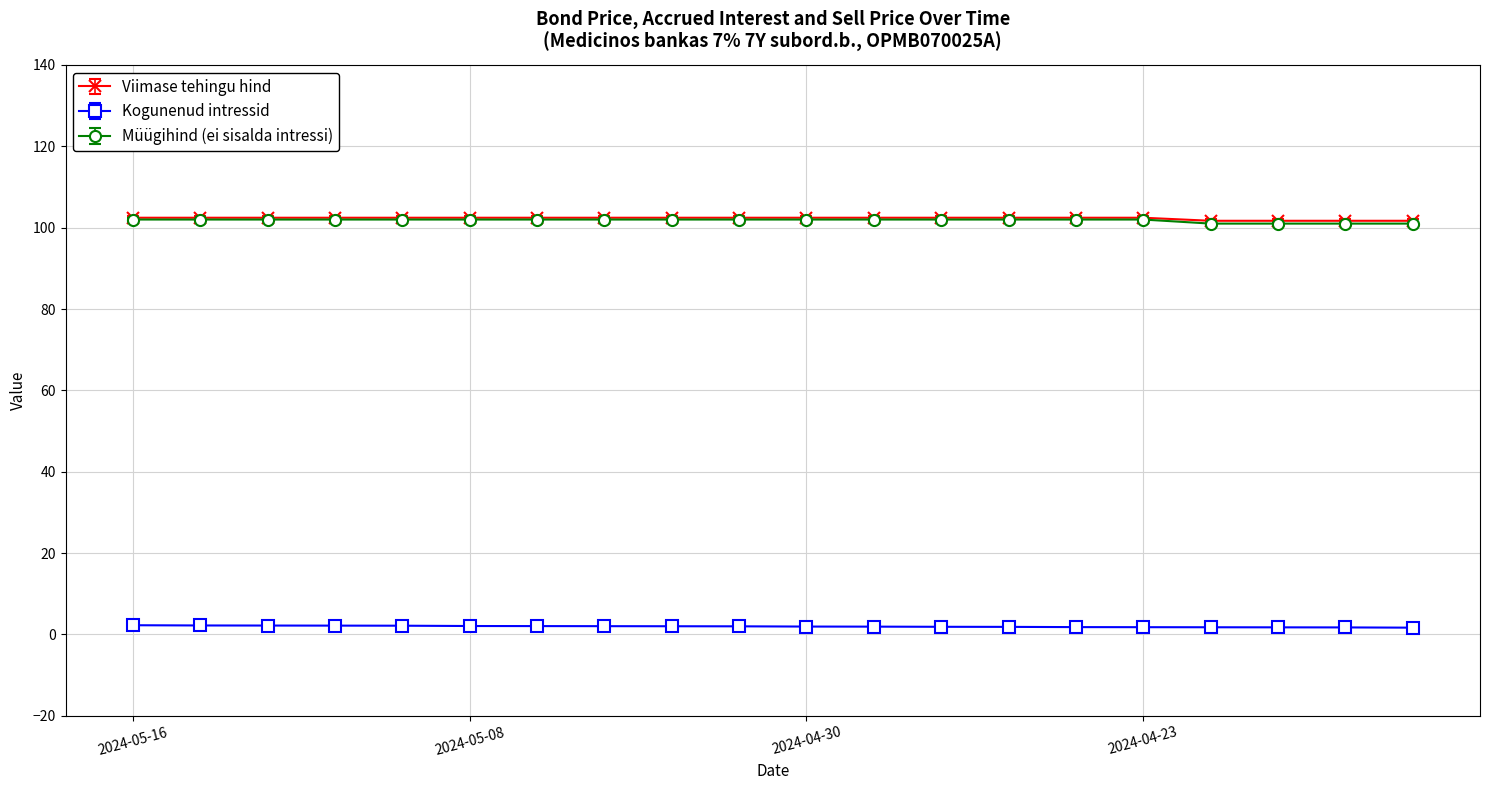

True or false: Viimase tehingu hind and Kogunenud intressid cross at least once.

False